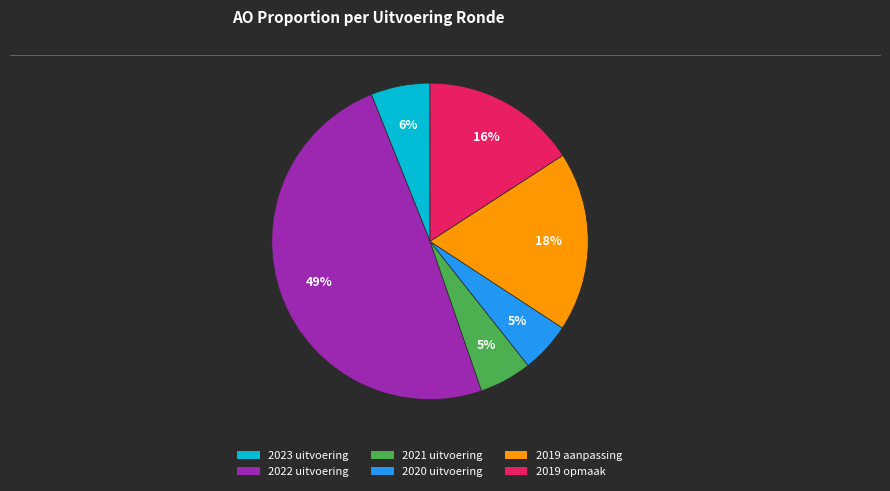

To the nearest percent, what is the combined percentage of 2019 aanpassing and 2022 uitvoering?

68%